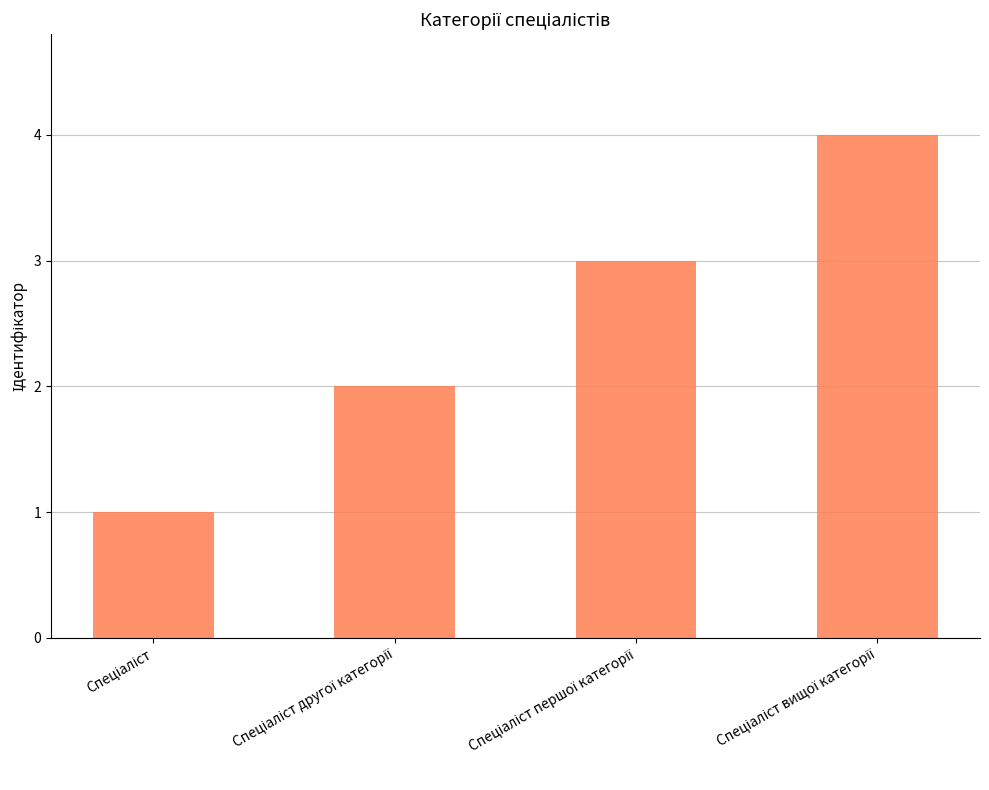

What is the sum of all values?

10